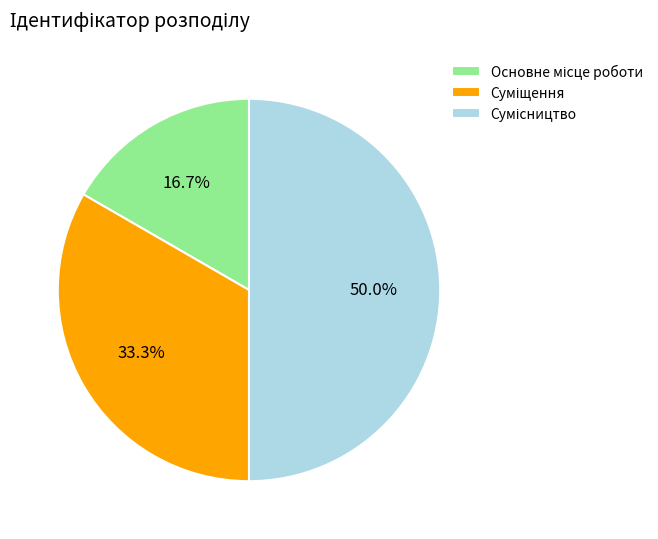

To the nearest percent, what is the combined percentage of Сумісництво and Суміщення?

83%